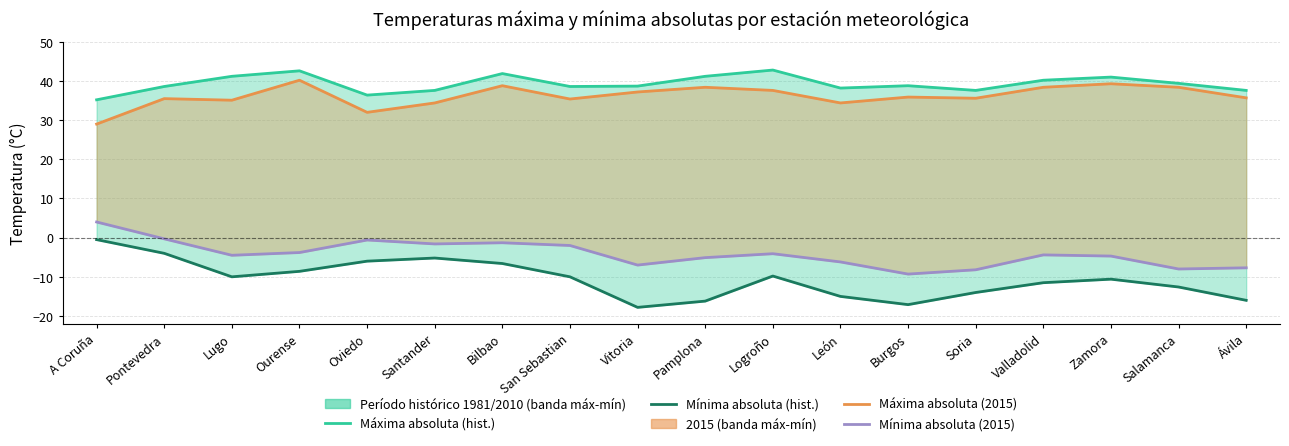

Where is Máxima absoluta (2015) nearest to the value 34?

Santander